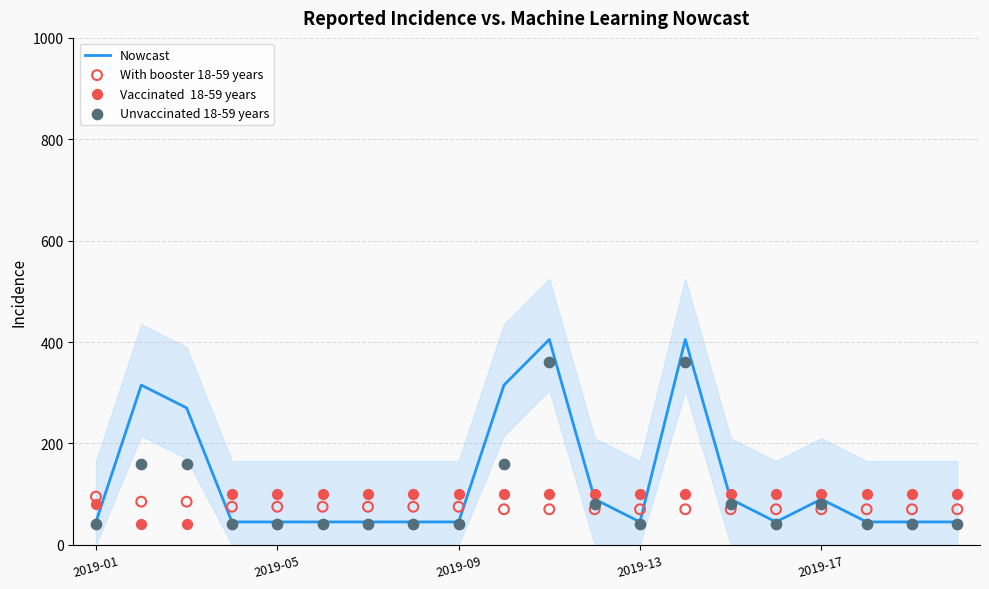

At which category is the sum across all series the highest?

10